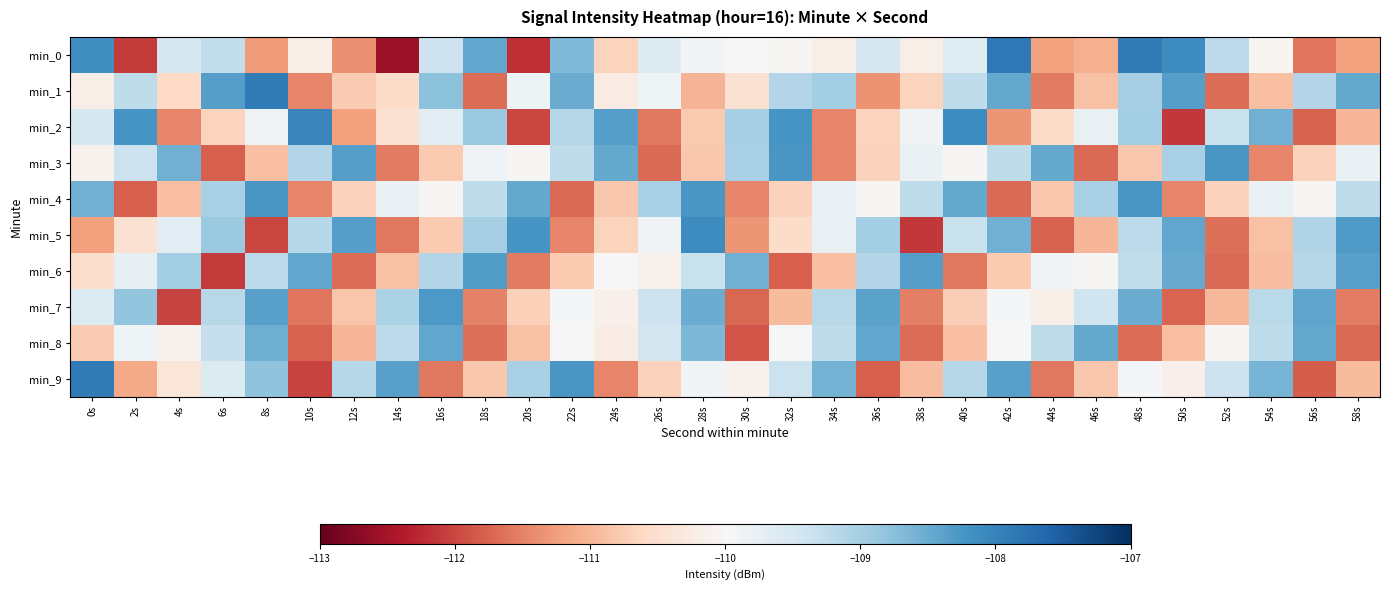

List the series in order of their peak value, highest first.

min_0, min_1, min_9, min_2, min_5, min_3, min_4, min_7, min_6, min_8